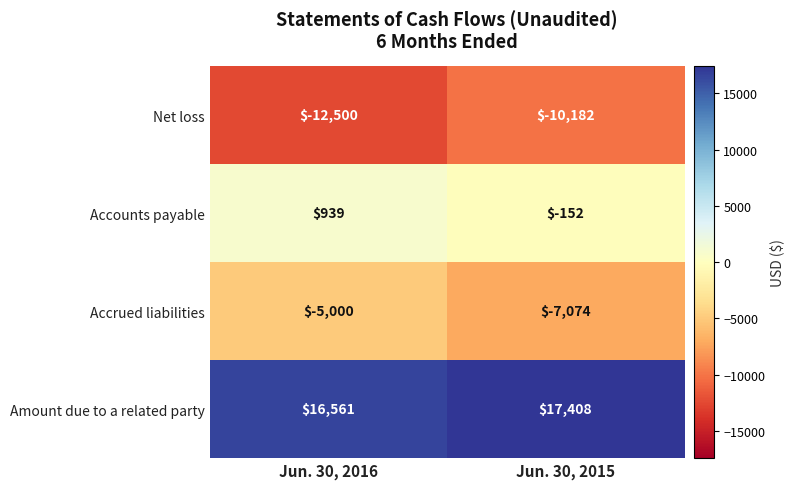

What is the difference between the maximum and minimum values in the Accrued liabilities series?

2074